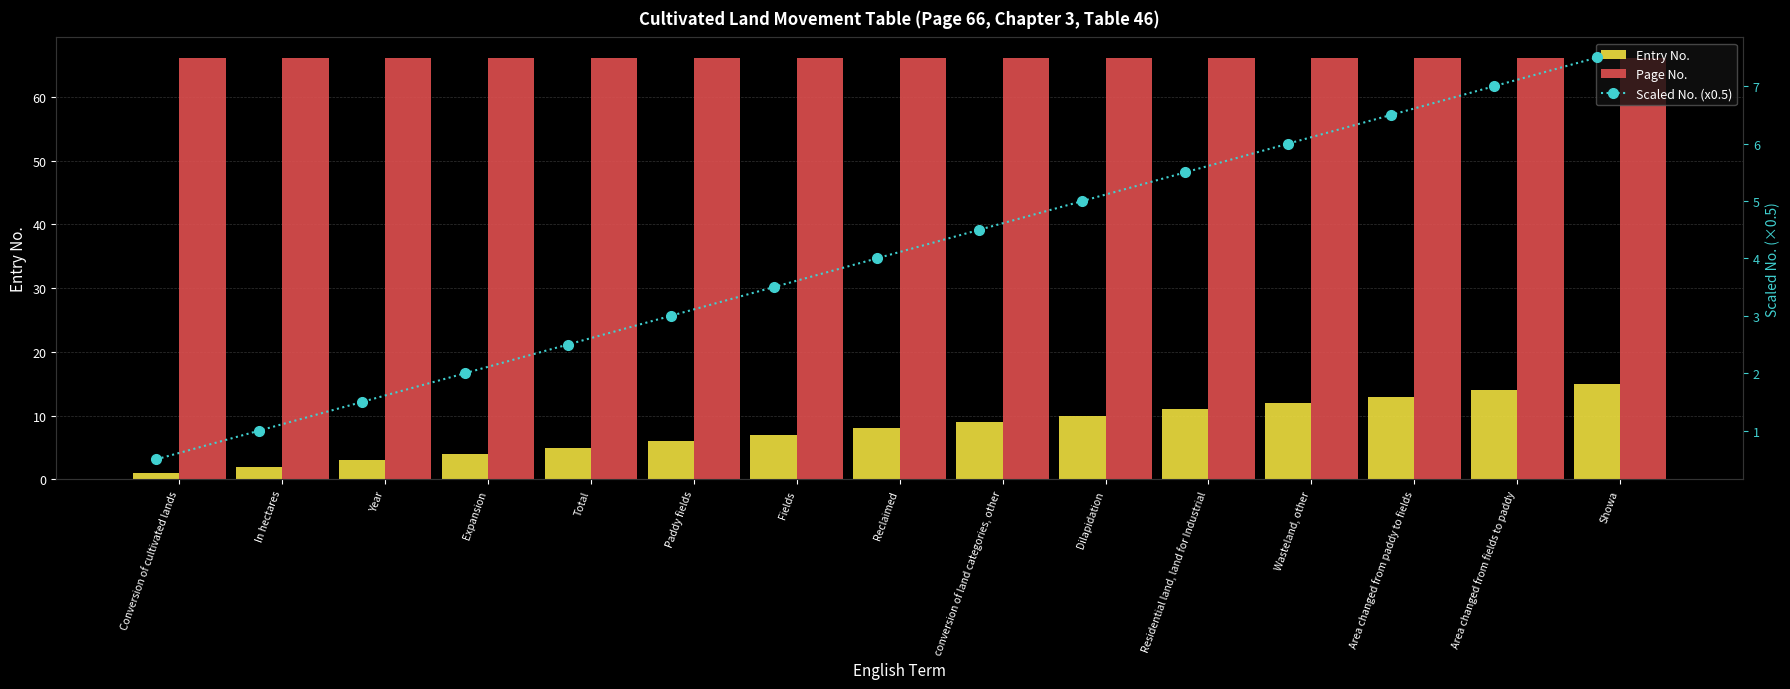

Is it true that Page No. equals 114.0 at Area changed from fields to paddy?

False